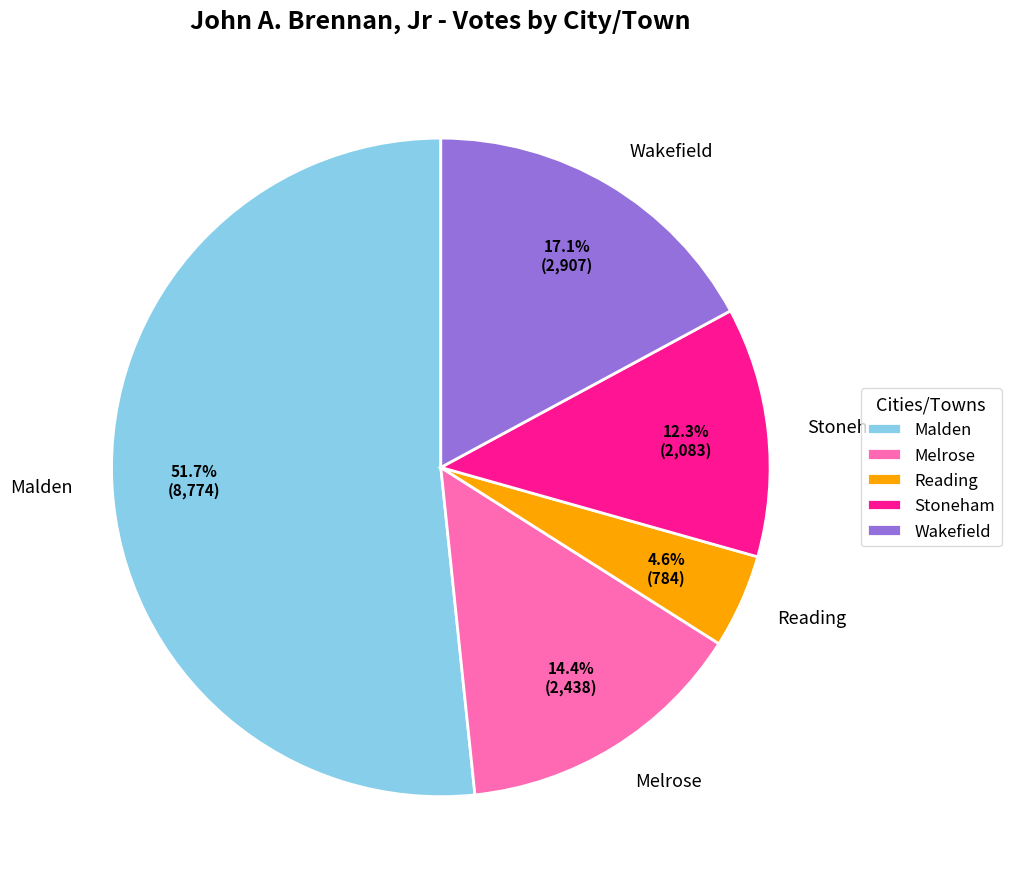

Is it true that Wakefield is 17% of the pie?

True